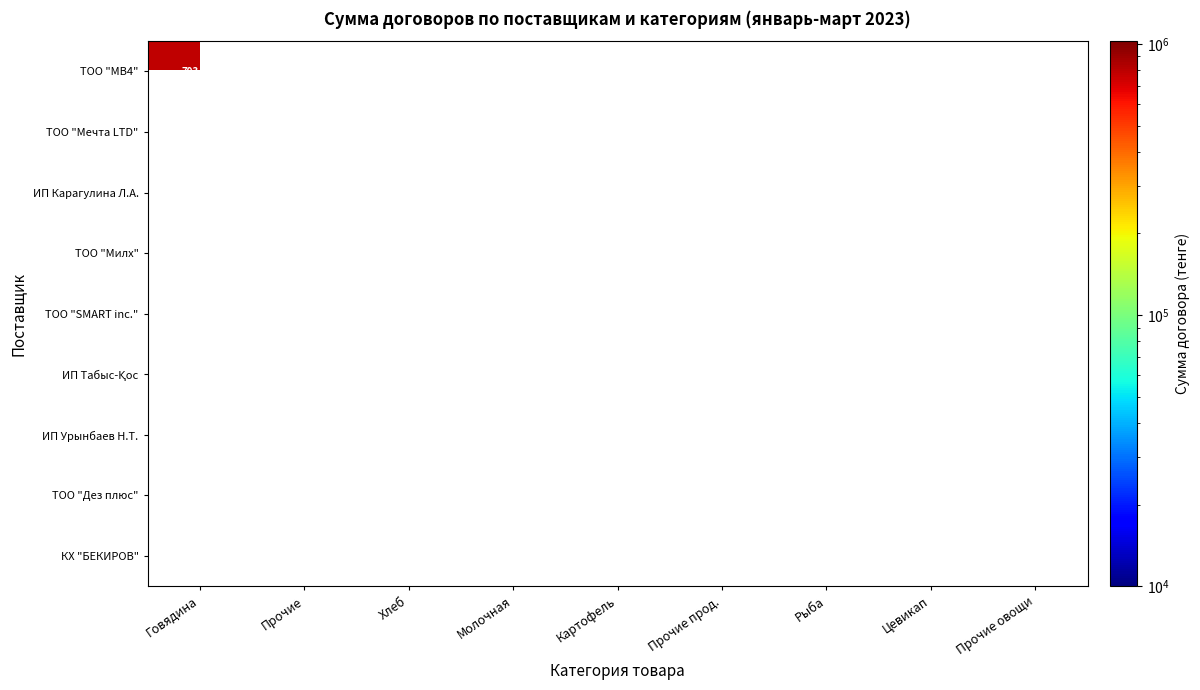

The value of КХ "БЕКИРОВ" at Прочие прод. is 9526. True or false?

False